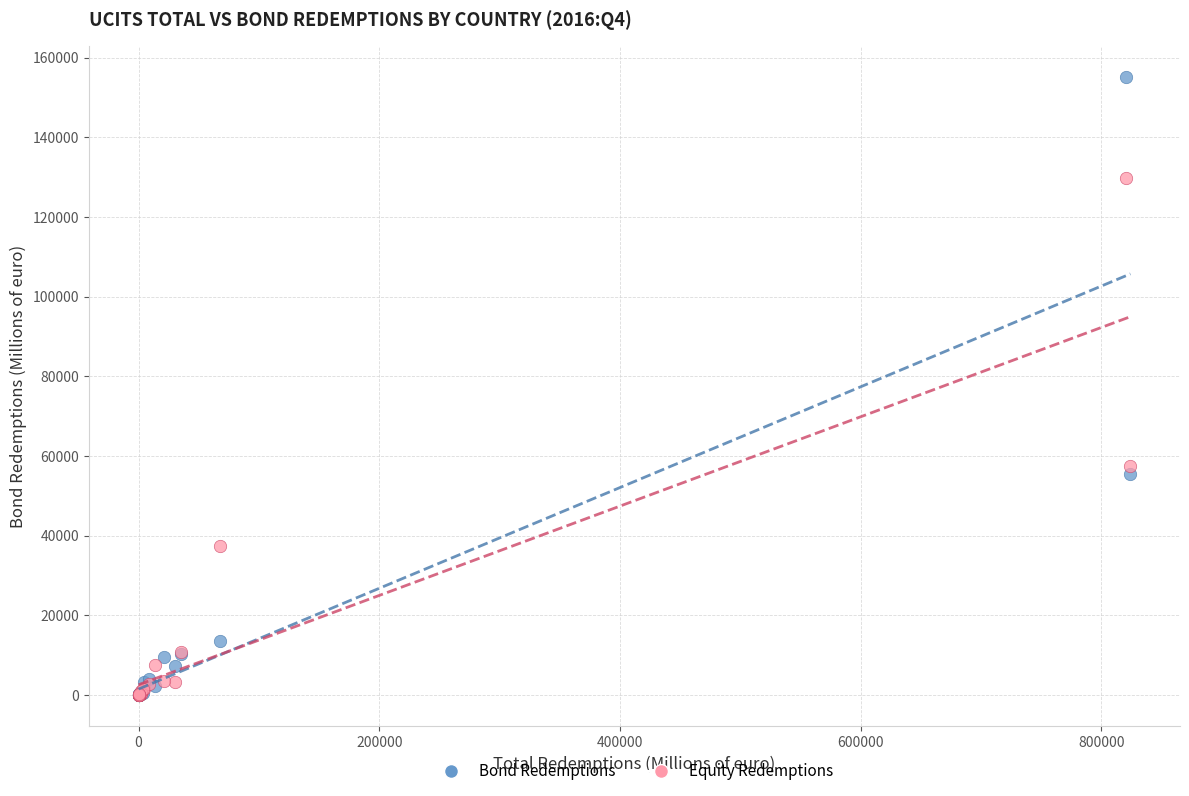

In the Bond Redemptions series, what Y value is closest to 77521?

55443.0